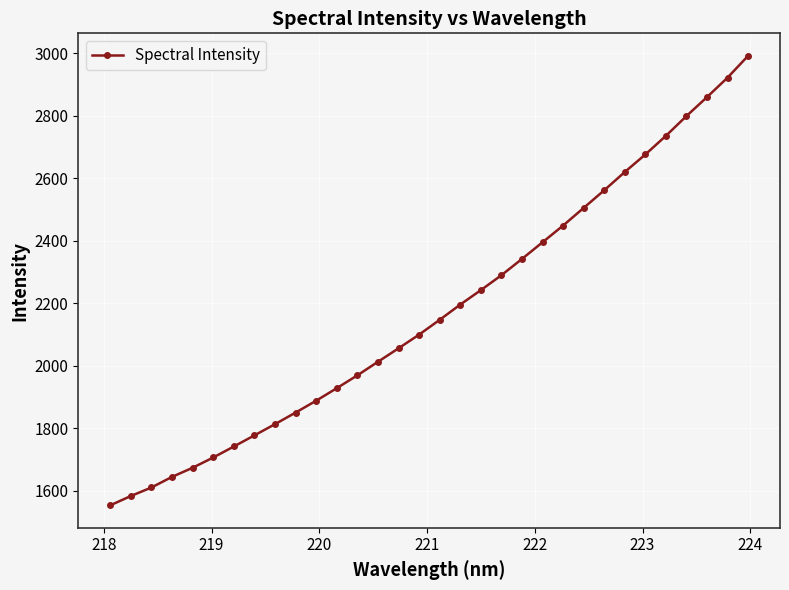

What is the smallest value displayed?

1553.4